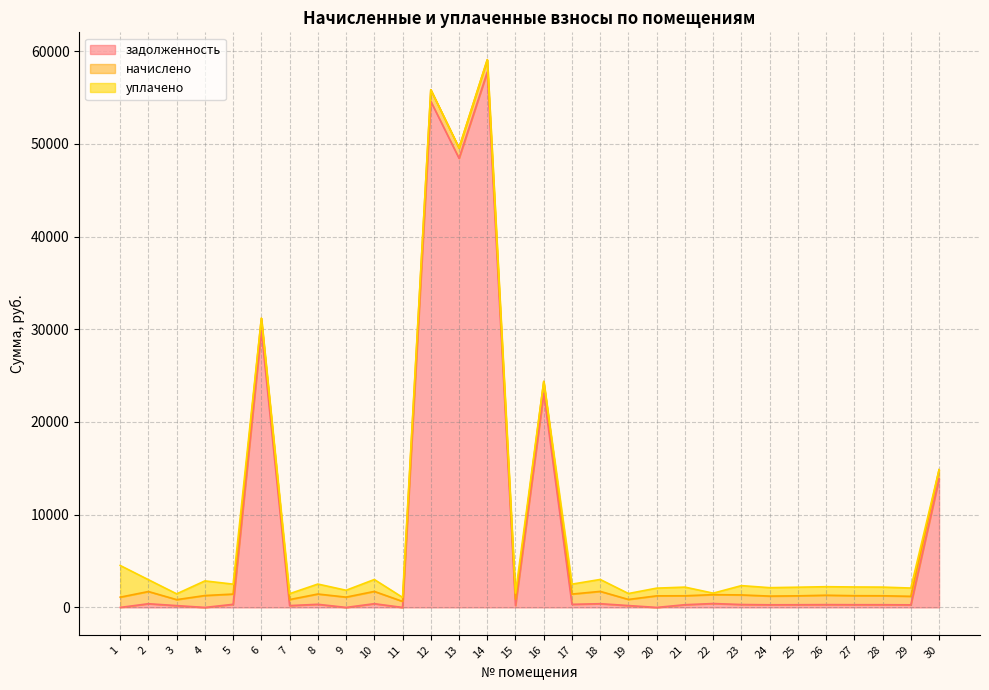

What is the maximum value for задолженность?

57742.7